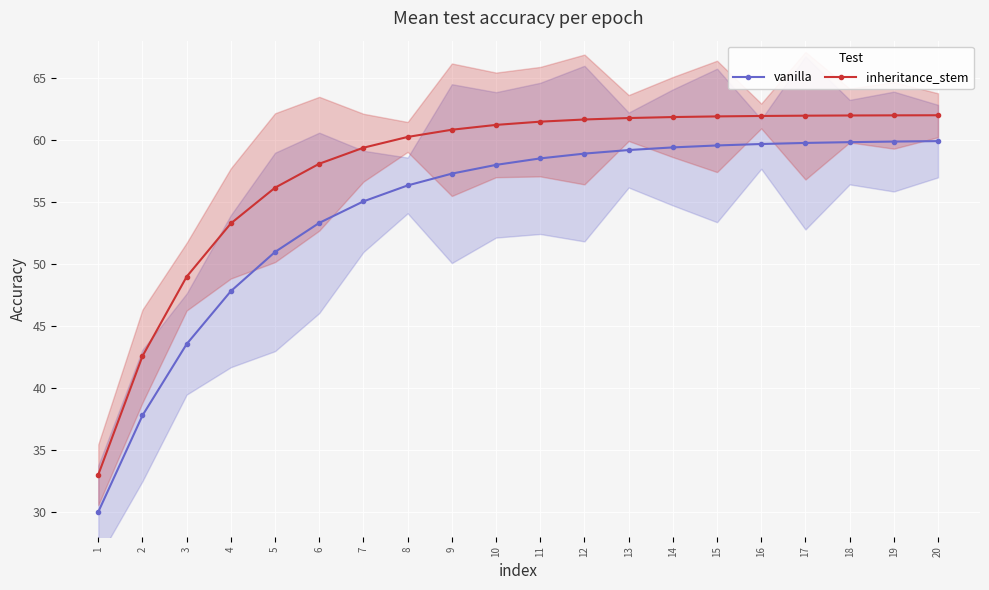

True or false: inheritance_stem has more than 1 points higher than both neighbors.

False